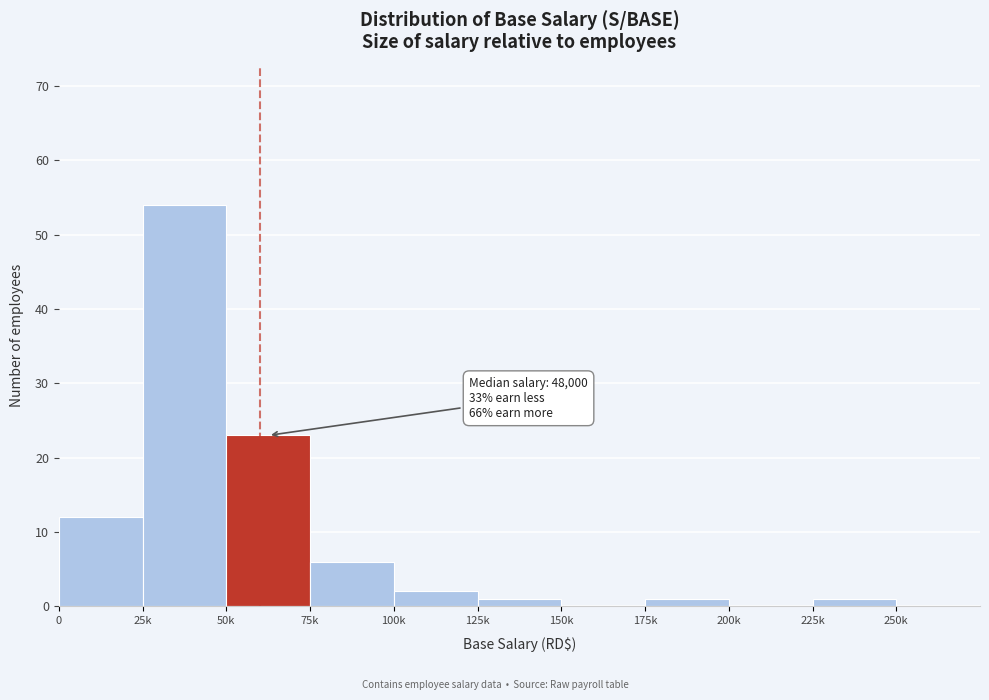

Reading left to right, list all the values displayed in this chart.

0=12	25k=54	50k=23	75k=6	100k=2	125k=1	150k=0	175k=1	200k=0	225k=1